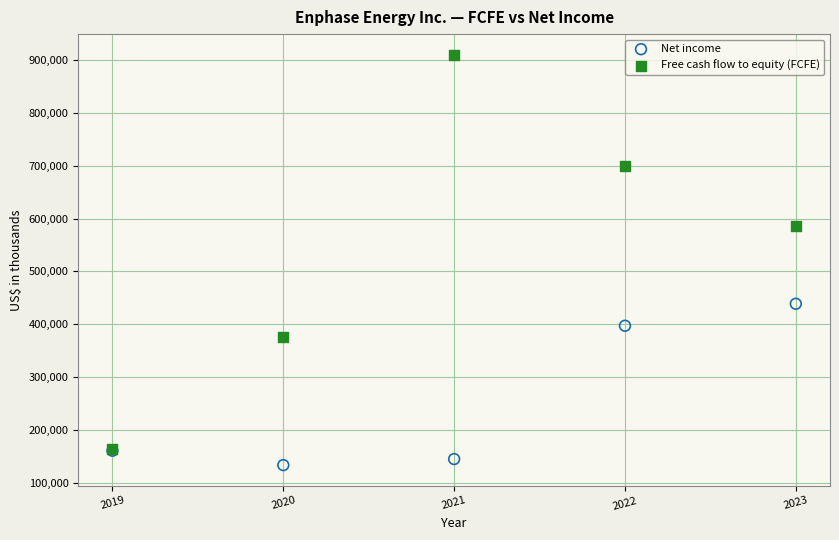

Which series contains the lowest Y value?

Net income